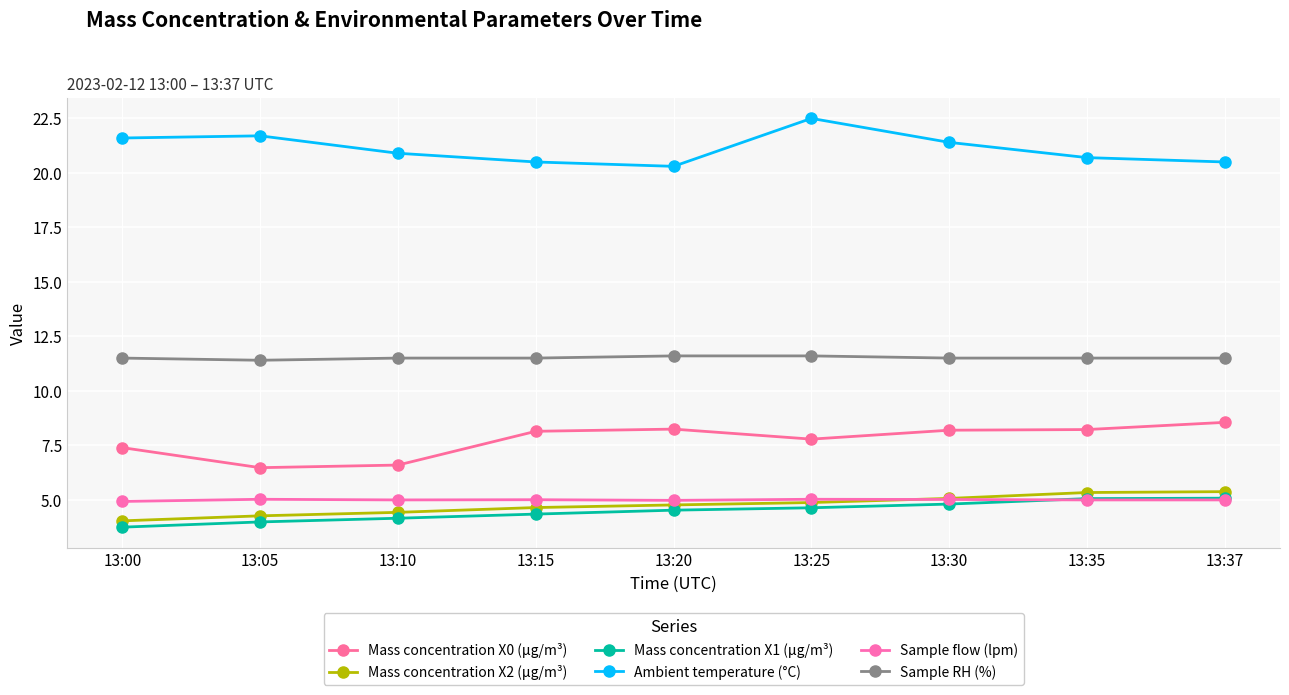

List the labels in order of Mass concentration X2 (μg/m³) value, smallest first.

13:00, 13:05, 13:10, 13:15, 13:20, 13:25, 13:30, 13:35, 13:37